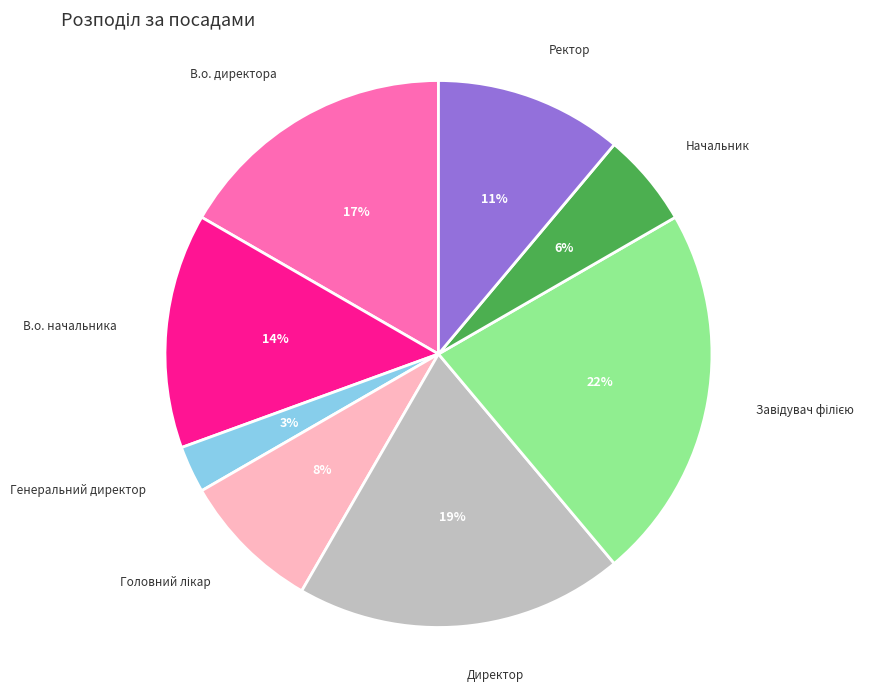

How many slices are in this pie chart?

8